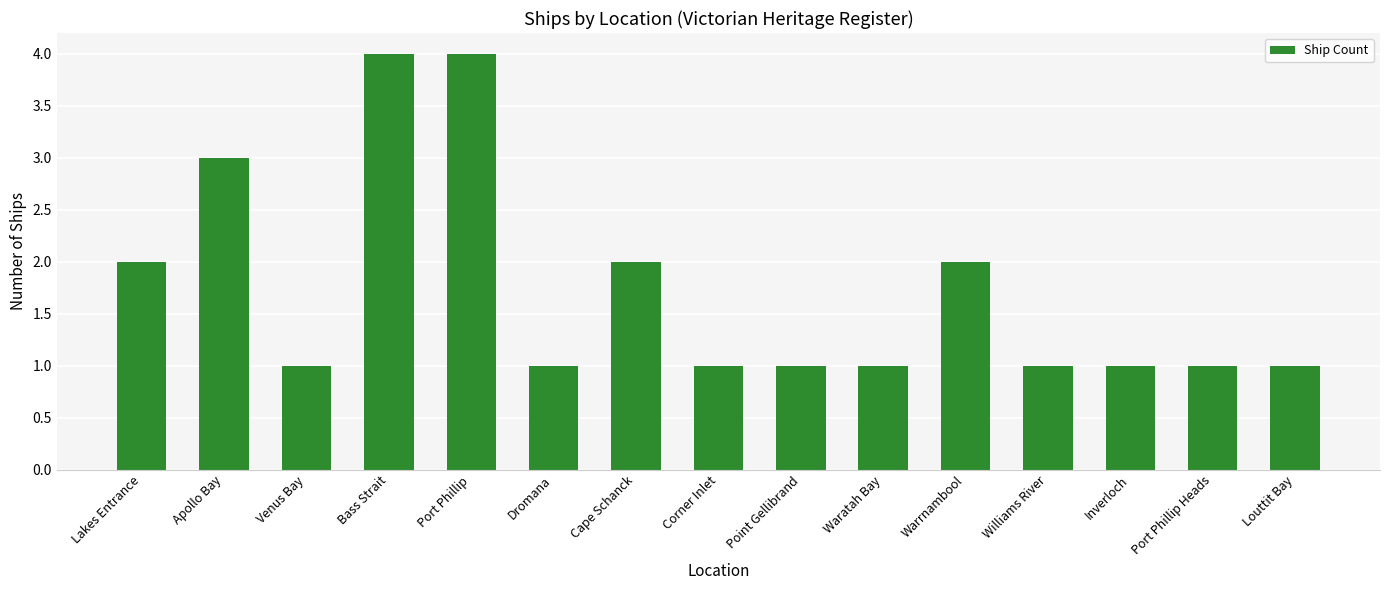

What is the maximum value shown in the chart?

4